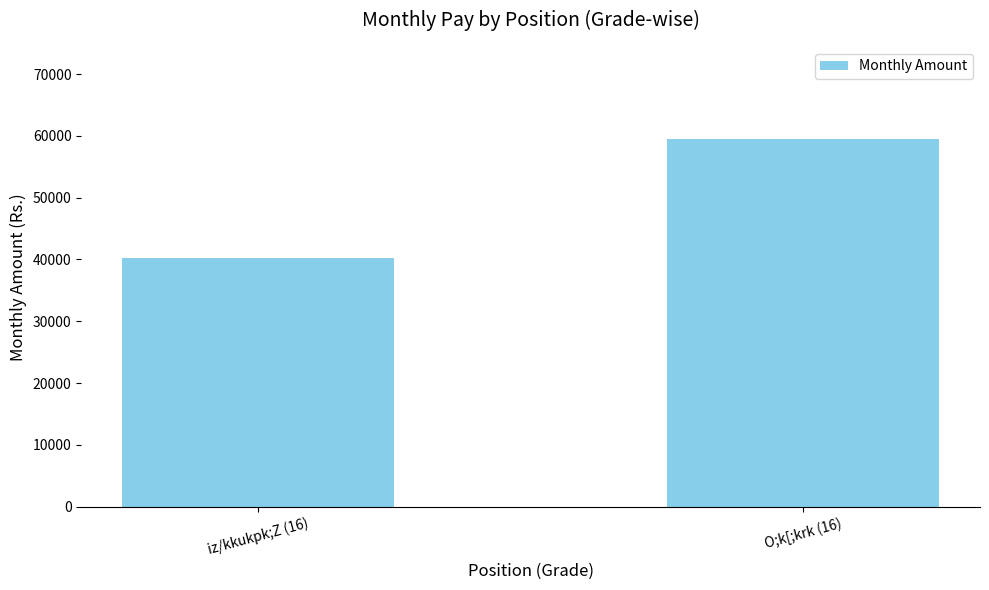

List the labels in order of value, largest first.

O;k[;krk (16), iz/kkukpk;Z (16)